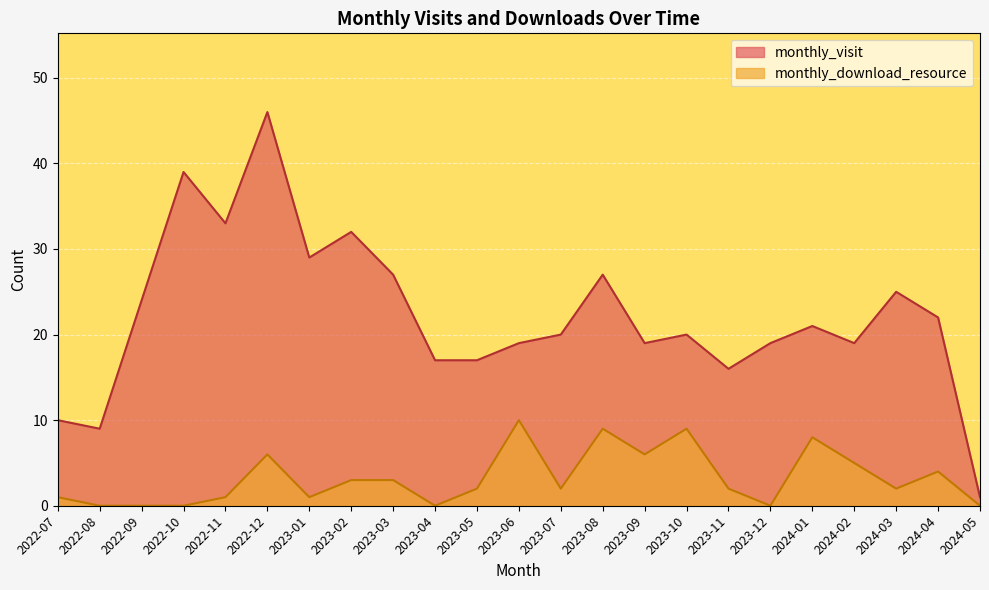

What is the maximum value for monthly_visit?

46